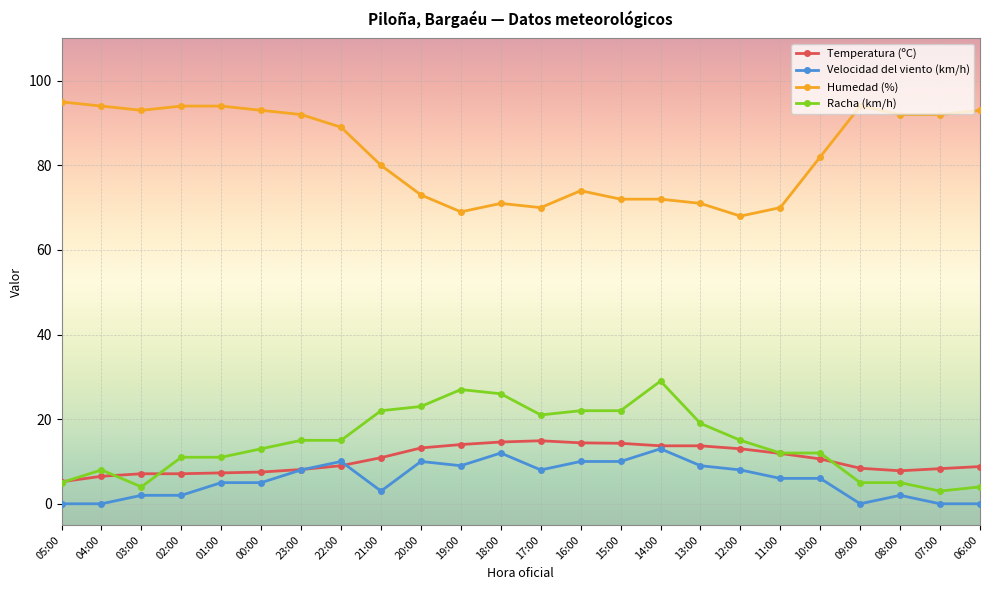

How many values in the Temperatura (ºC) series are below 10?

12